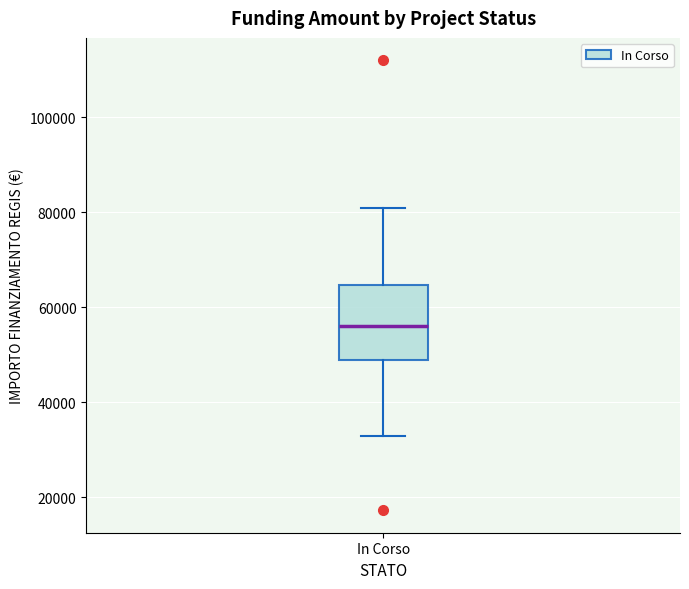

Where is the lower edge of the box for In Corso on the y-axis? The values are not printed on the chart, so give them approximately, as read against the axis.

50000